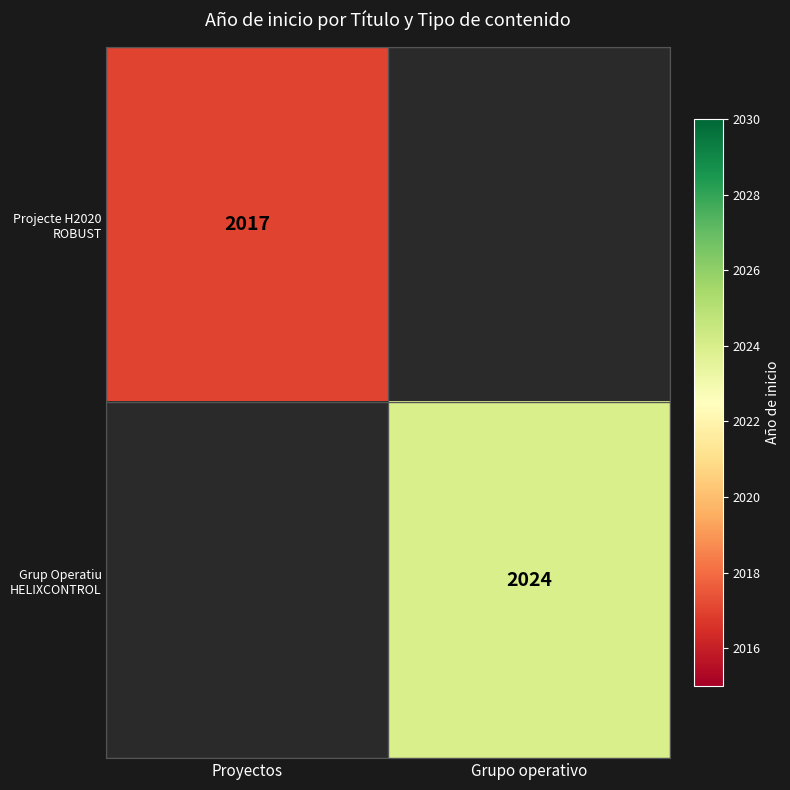

At which category does the chart reach its peak across all series?

Grupo operativo